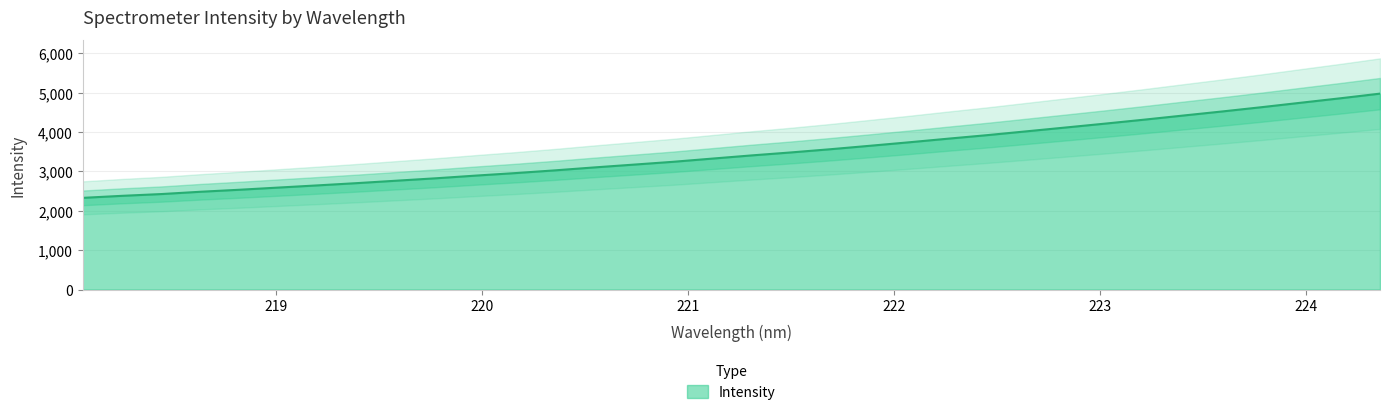

How many lines are shown in the chart?

1